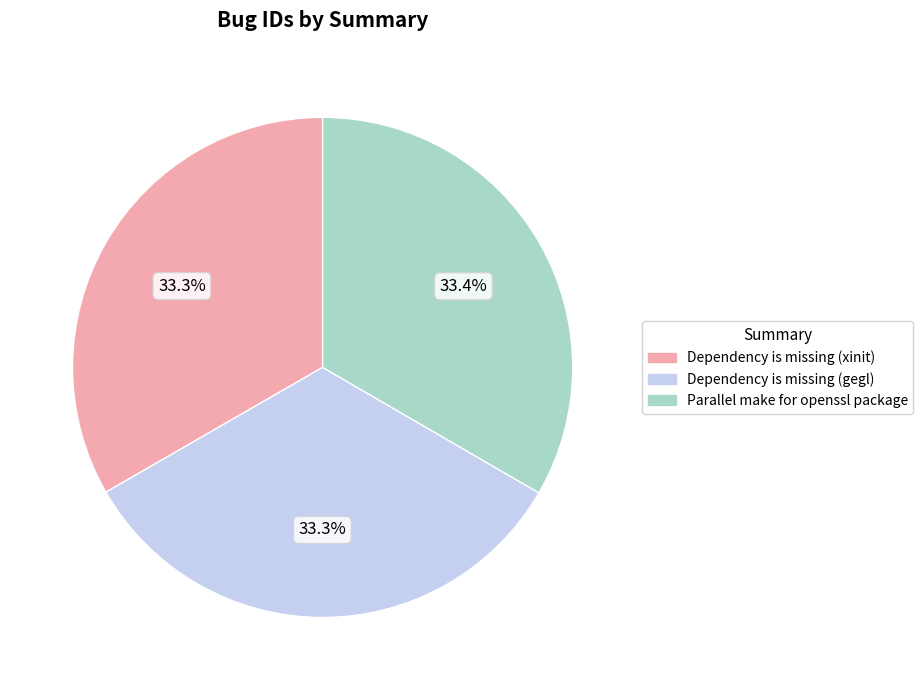

What is the ratio of the value at Dependency is missing (xinit) to the value at Parallel make for openssl package?

1.0